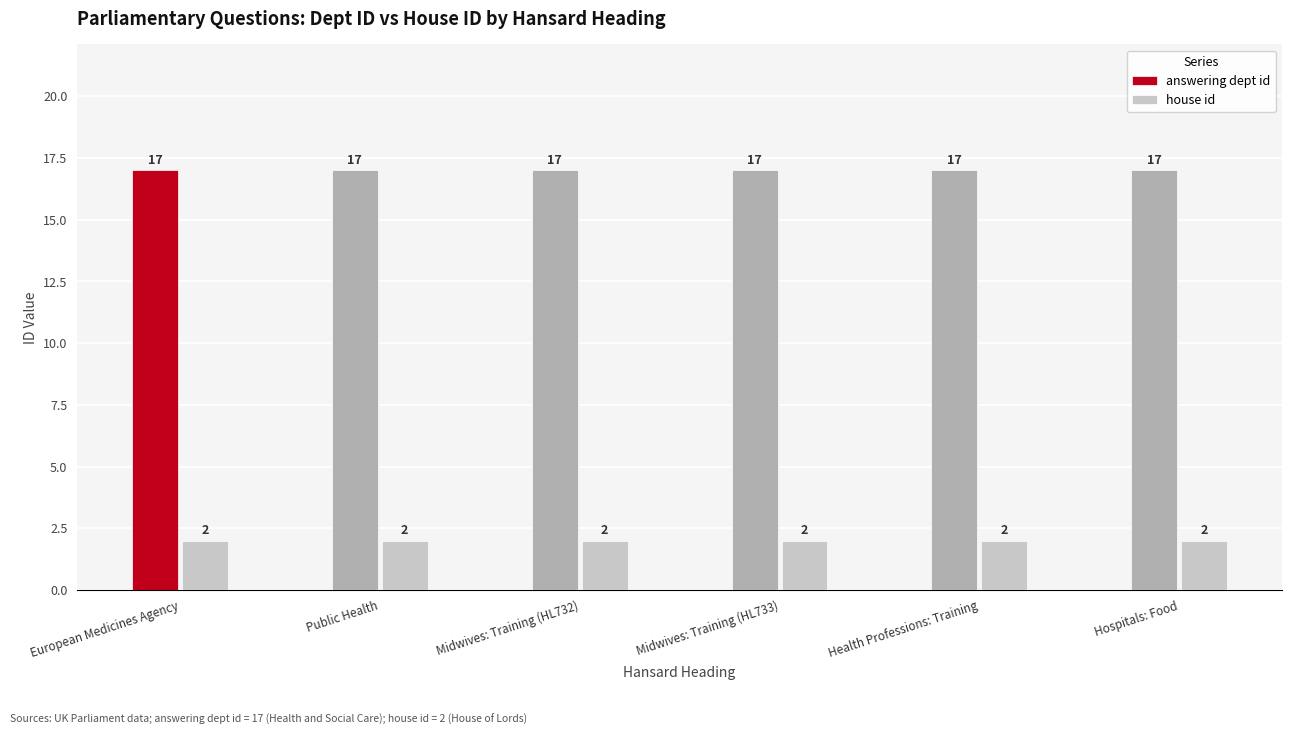

What is the difference between the highest and lowest values at Public Health?

15